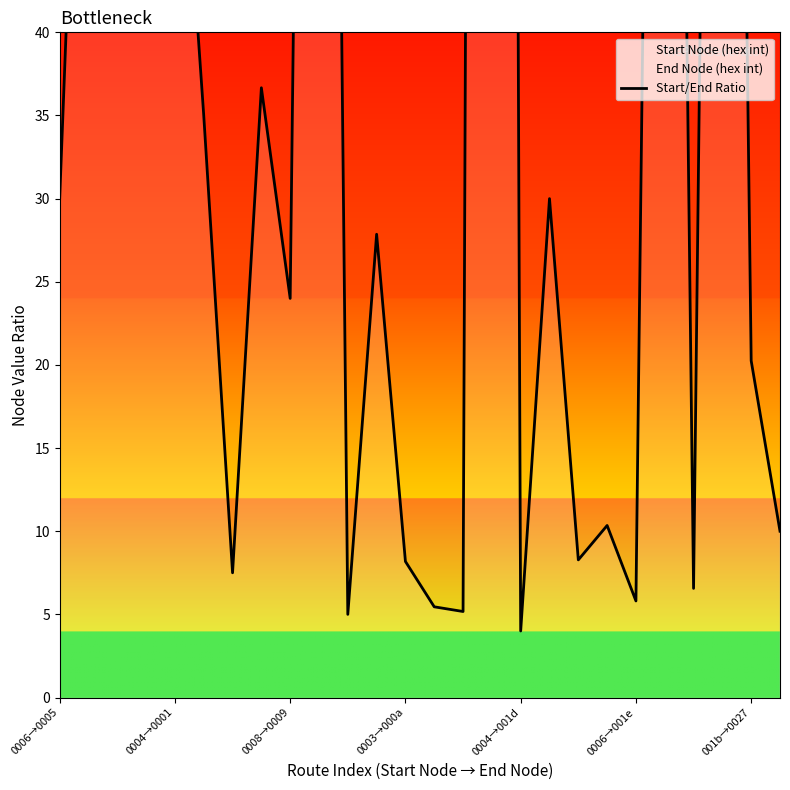

Count the number of categories in the chart.

26